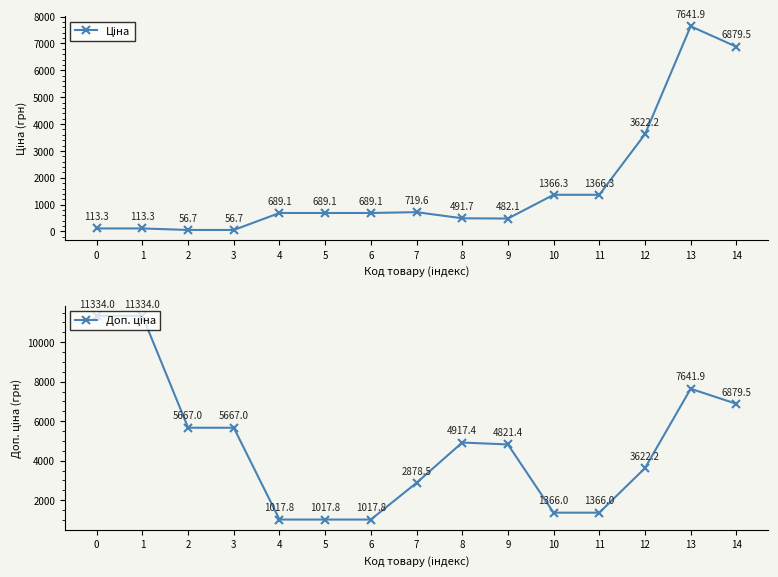

What is the lowest value of the Доп. ціна series?

1017.8